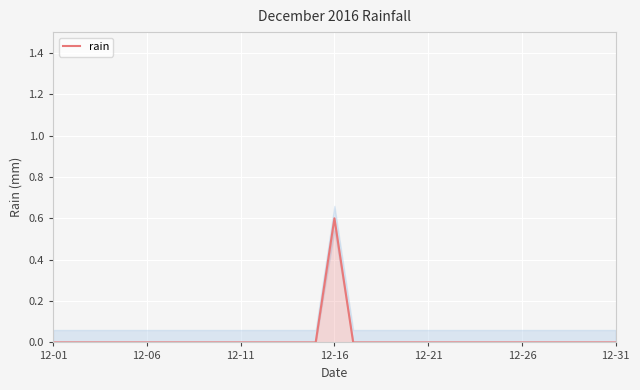

Which category has the highest value in the rain series?

12-16